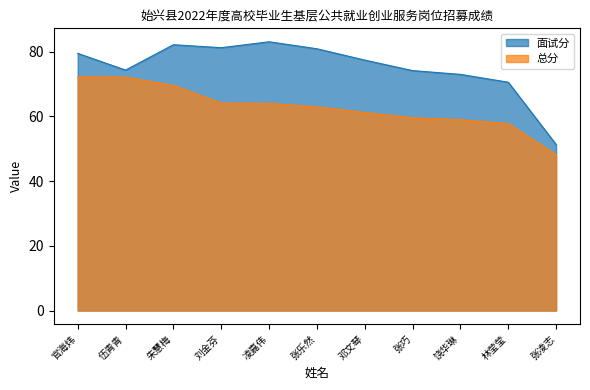

How many lines are shown in the chart?

2